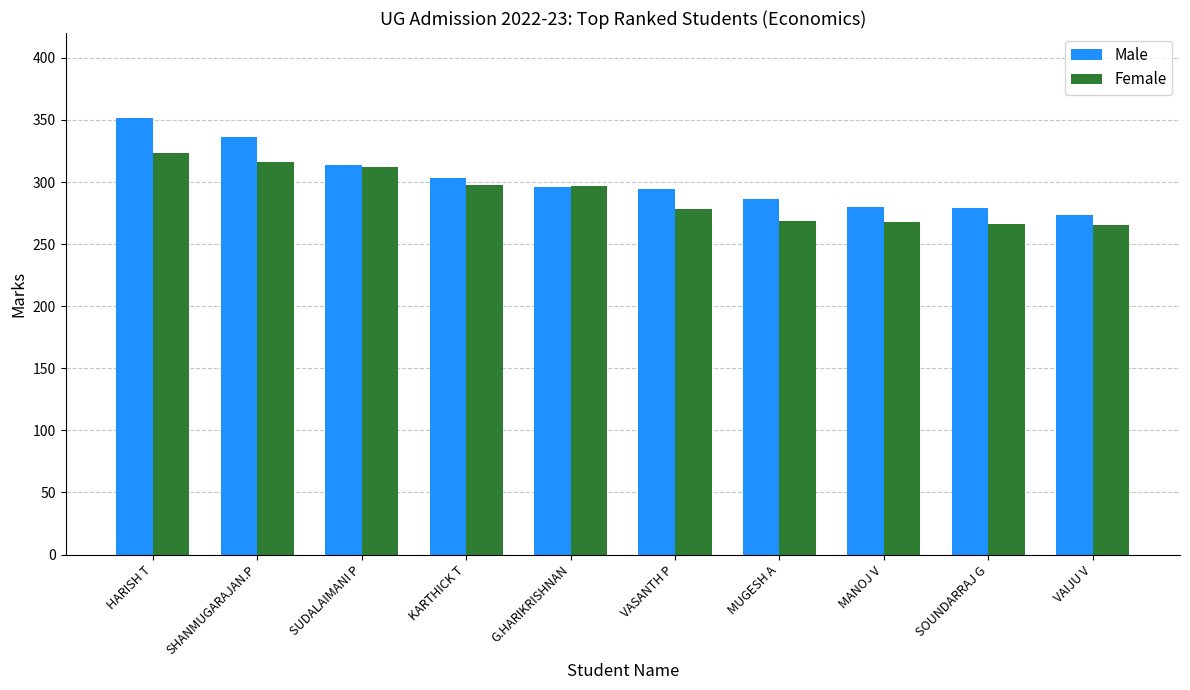

At which label is Male closest to 312?

SUDALAIMANI P